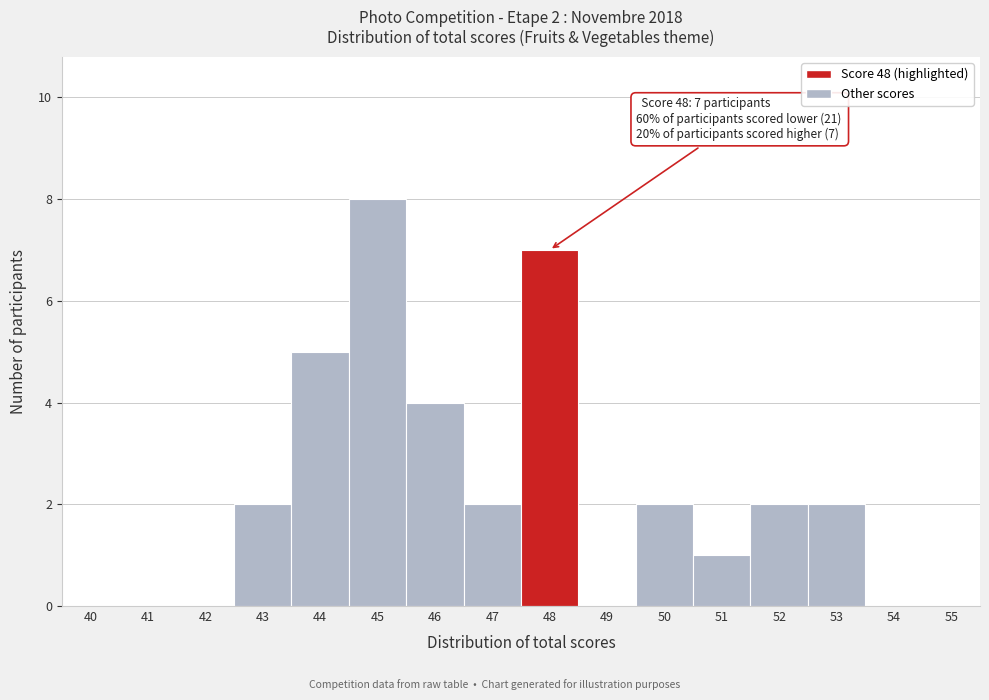

Which range on the x-axis has the tallest bar?

44.5 to 45.5